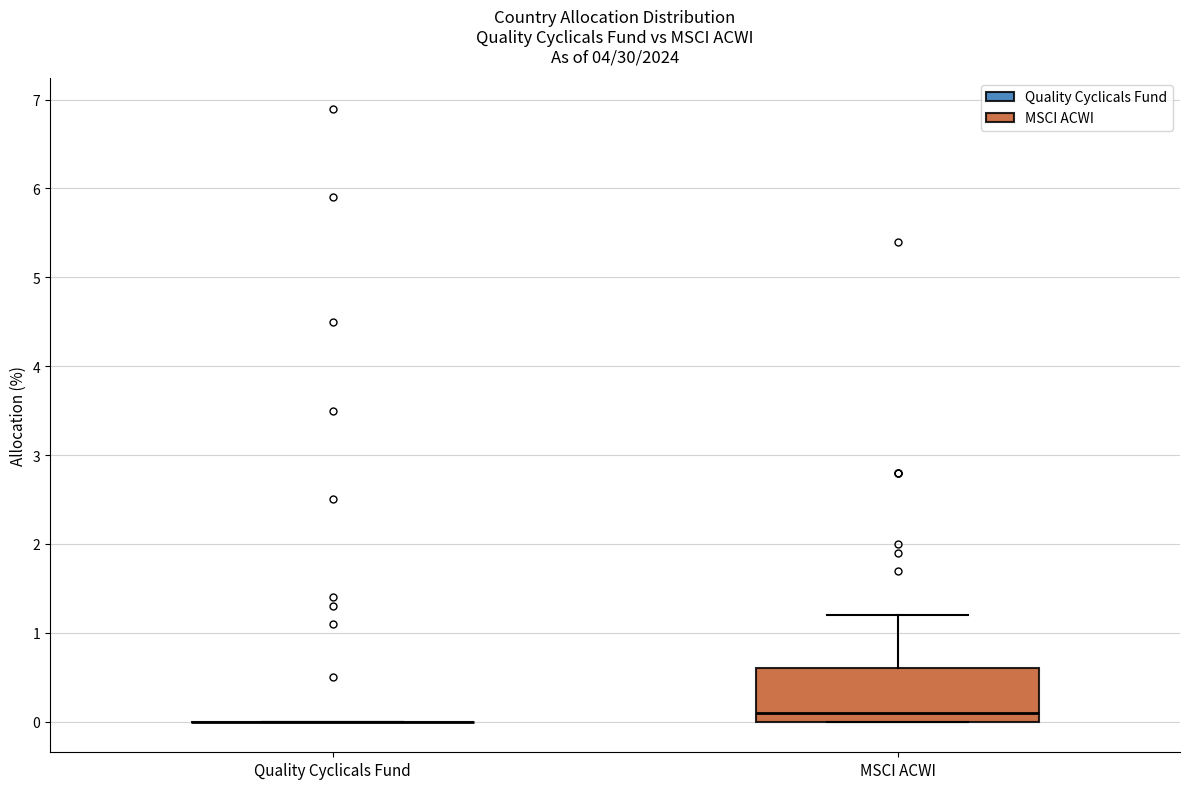

Reading left to right, read every box against the y-axis: the position of its median line, the range the box covers, and the ends of its whiskers. The values are not printed on the chart, so give them approximately, as read against the axis.

Quality Cyclicals Fund: box collapsed to a line at 0.0, whiskers 0.0 to 0.0
MSCI ACWI: median 0.1, box 0.0 to 0.6, whiskers 0.0 to 1.2